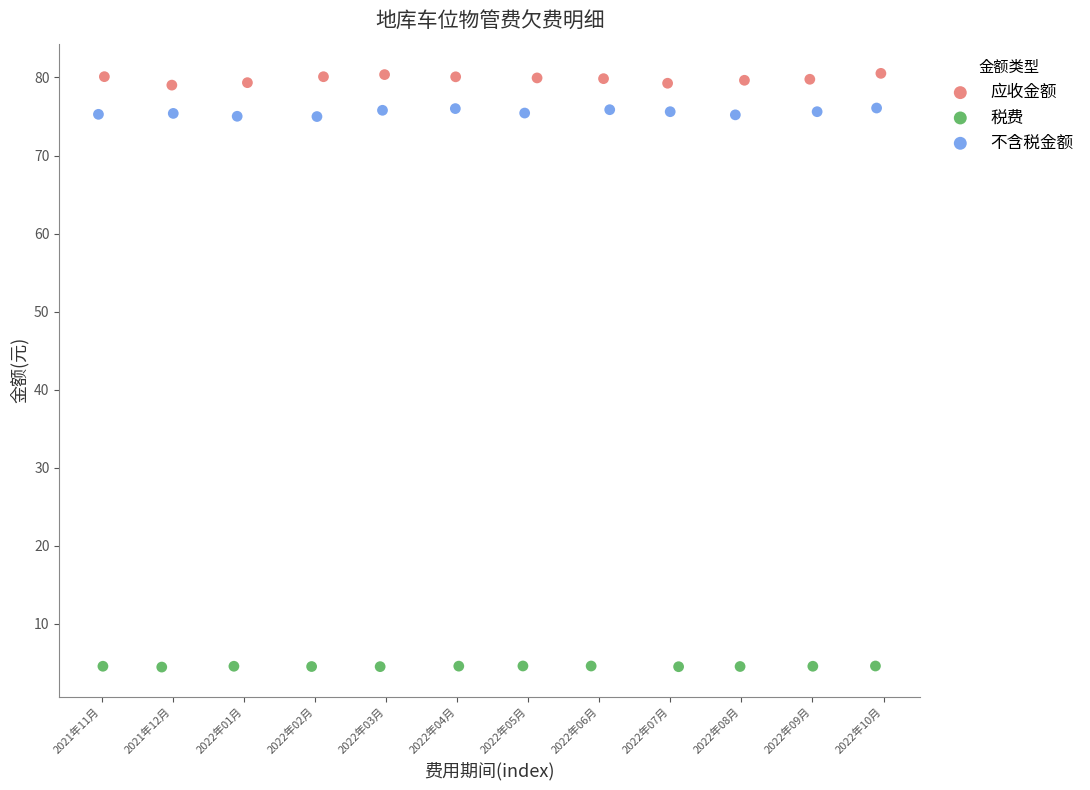

Which series has the largest Y range (max minus min)?

应收金额